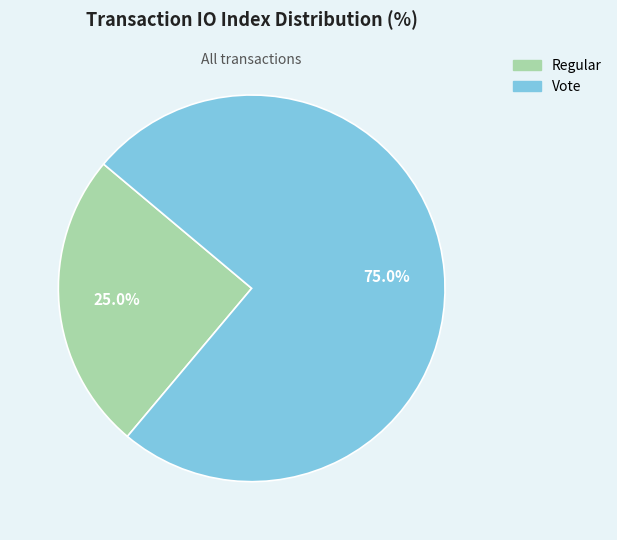

Rank the categories by value from highest to lowest.

Vote, Regular